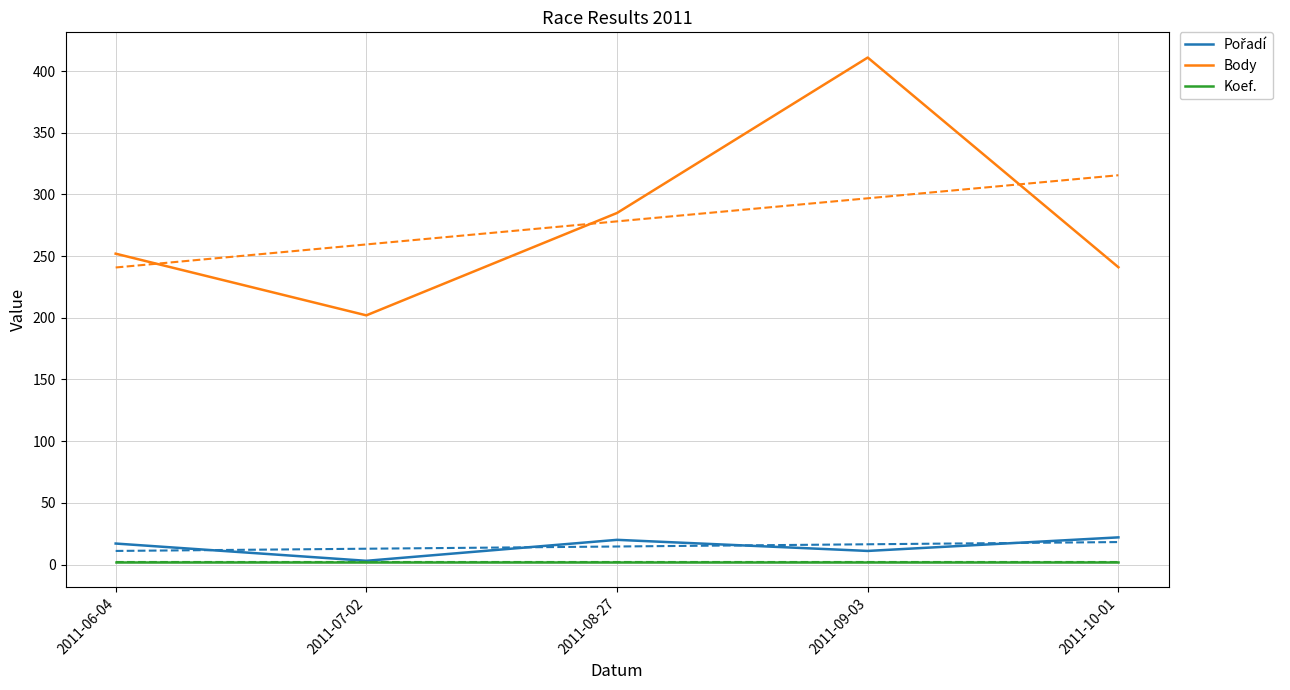

At 2011-06-04, list the series in order from largest to smallest.

Body, Pořadí, Koef.